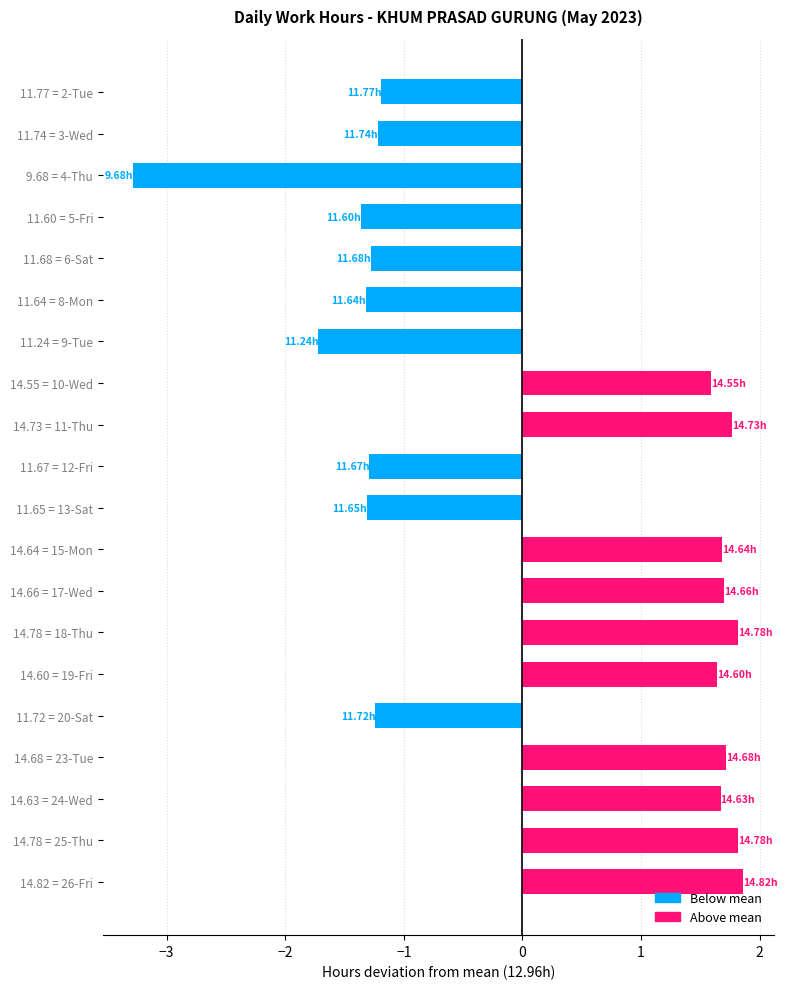

What is the minimum value shown in the chart?

-3.3